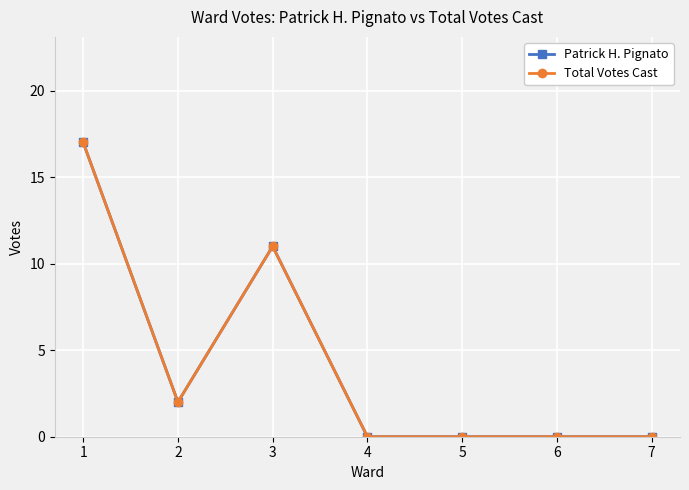

Is this an area chart (filled region under the line)?

No